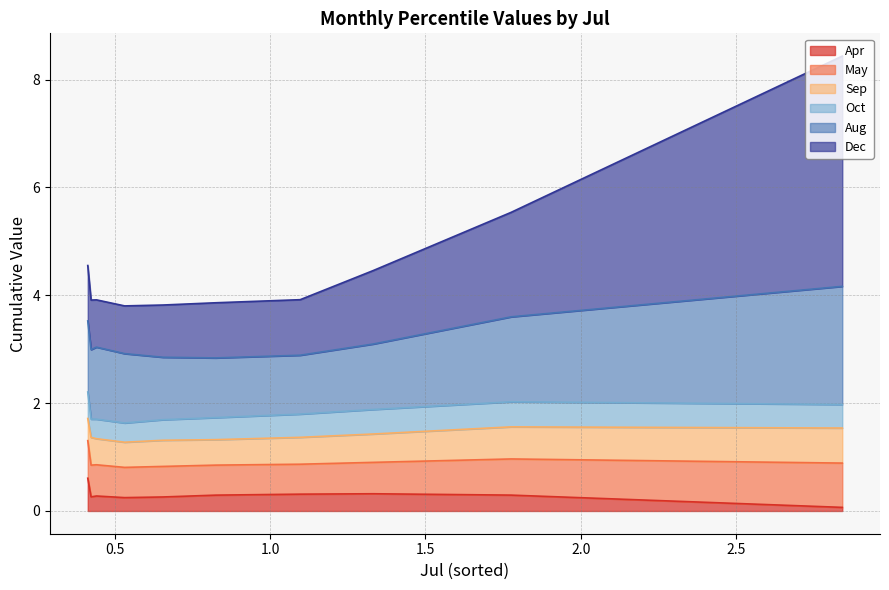

Rank the series by their maximum value, from highest to lowest.

Dec, Aug, May, Sep, Apr, Oct